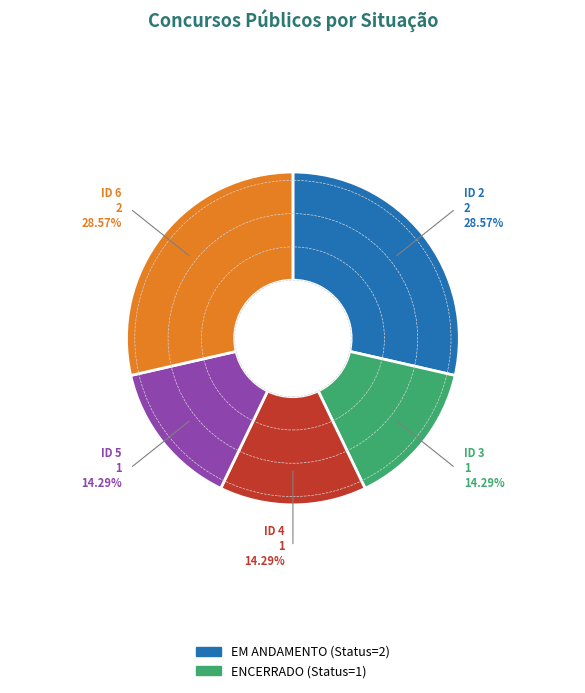

Is there any slice that represents more than half of the pie?

No